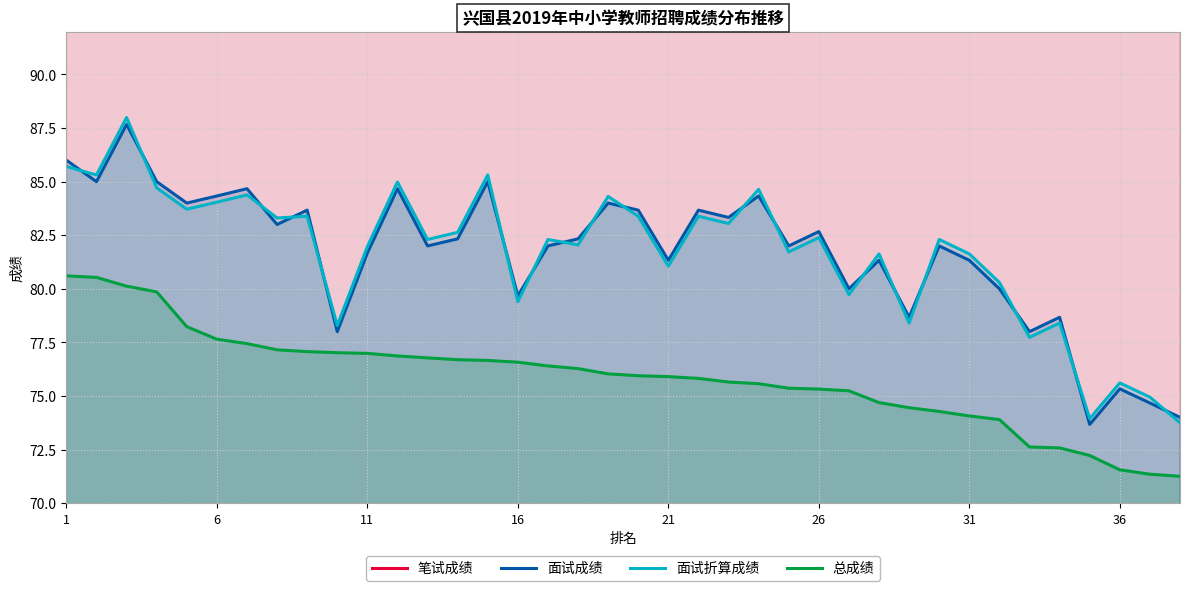

What is the difference between the maximum and second lowest values in the 笔试成绩 series?

18.5